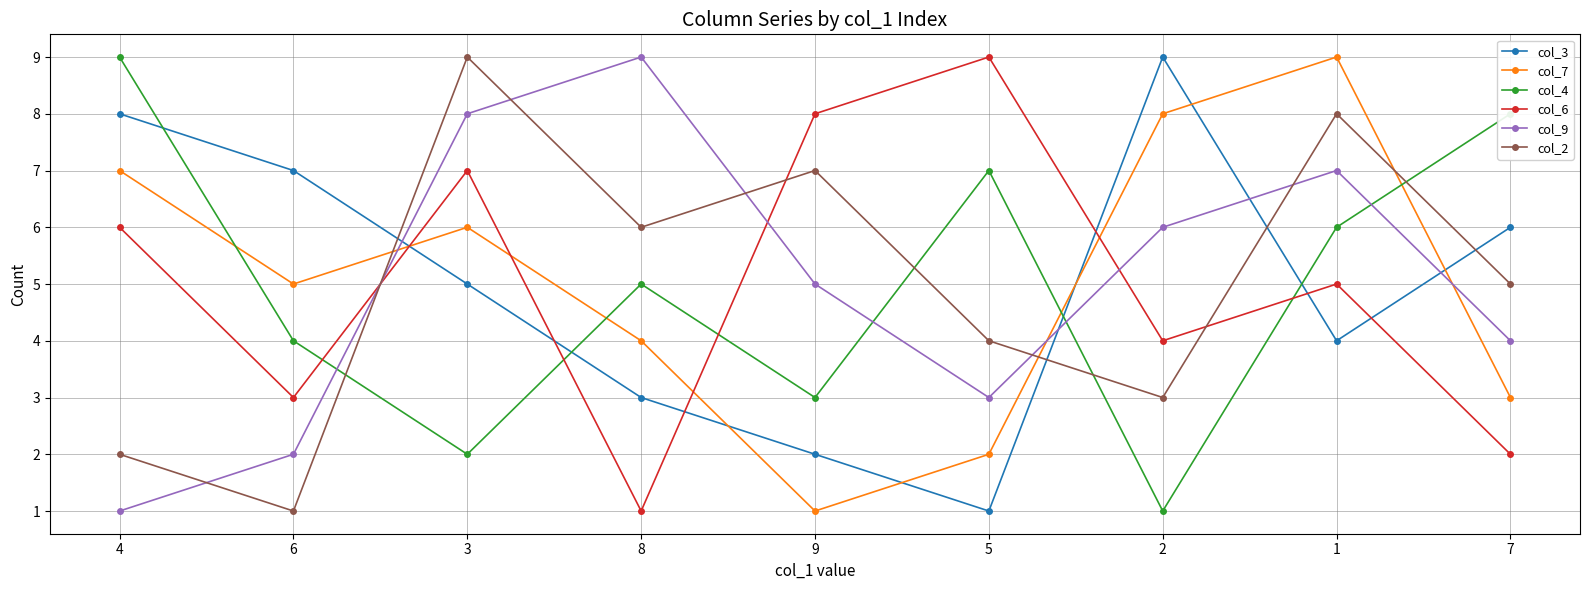

At which category does col_2 reach its first local valley?

6